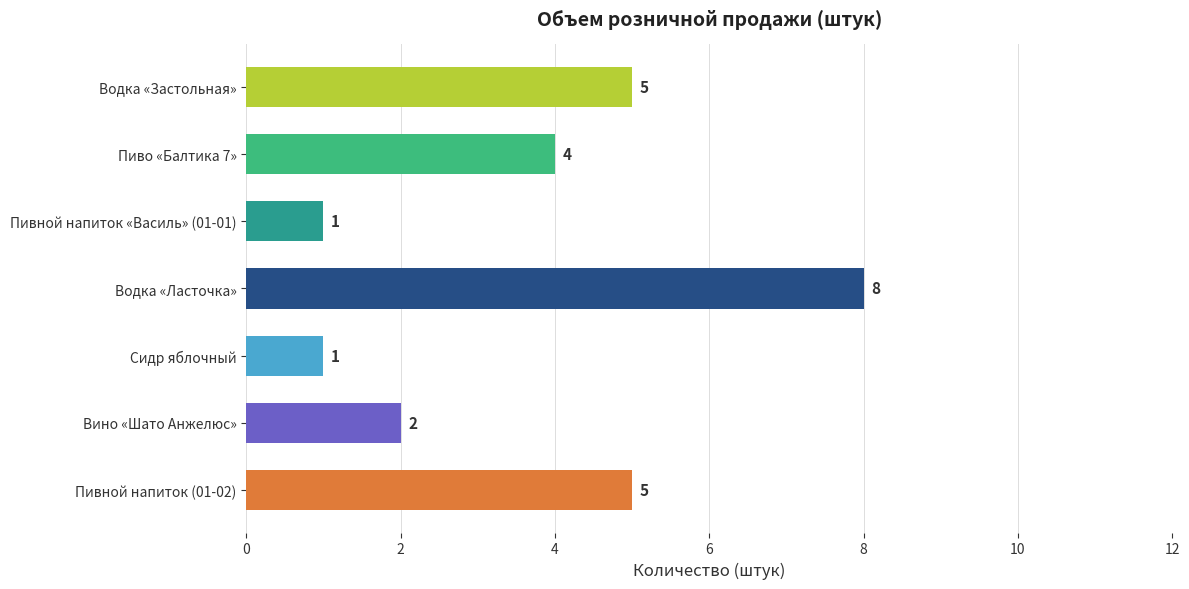

True or false: the data shows 2 at Сидр яблочный.

False